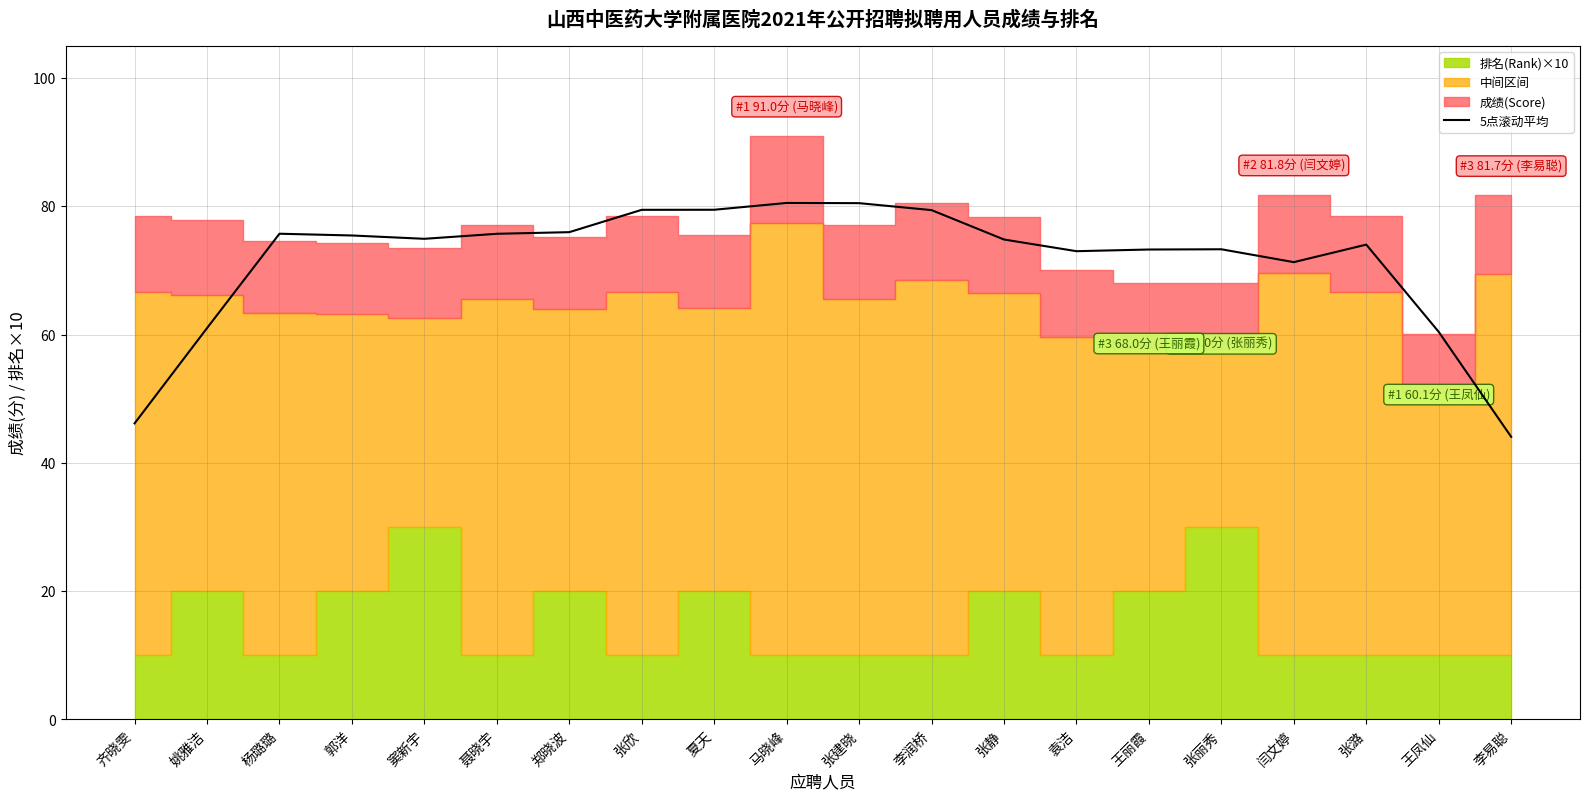

What is the minimum value for 5点滚动平均?

44.1